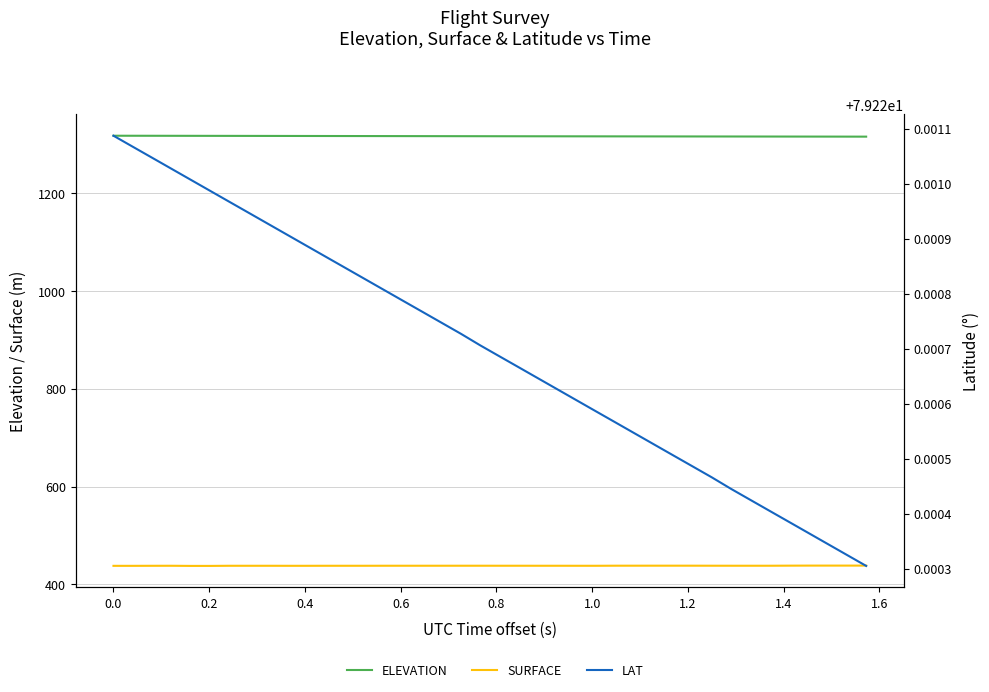

Reading left to right, extract all data points from this chart.

ELEVATION: 1316.7	1316.7	1316.6	1316.6	1316.5	1316.5	1316.4	1316.4	1316.3	1316.2	1316.2	1316.1	1316.1	1316.0	1316.0	1315.9	1315.9	1315.8	1315.8	1315.7	1315.7	1315.6	1315.6	1315.5	1315.5	1315.4	1315.4	1315.4	1315.3	1315.3	1315.2	1315.2	1315.1	1315.1	1315.1	1315.0	1315.0	1314.9	1314.9	1314.8
SURFACE: 438.1	438.1	438.2	438.3	438.0	438.0	438.2	438.2	438.2	438.2	438.2	438.2	438.2	438.2	438.3	438.3	438.3	438.3	438.3	438.3	438.3	438.3	438.3	438.3	438.2	438.2	438.4	438.4	438.4	438.4	438.4	438.4	438.3	438.3	438.3	438.5	438.6	438.6	438.6	438.6
LAT: 79.2	79.2	79.2	79.2	79.2	79.2	79.2	79.2	79.2	79.2	79.2	79.2	79.2	79.2	79.2	79.2	79.2	79.2	79.2	79.2	79.2	79.2	79.2	79.2	79.2	79.2	79.2	79.2	79.2	79.2	79.2	79.2	79.2	79.2	79.2	79.2	79.2	79.2	79.2	79.2